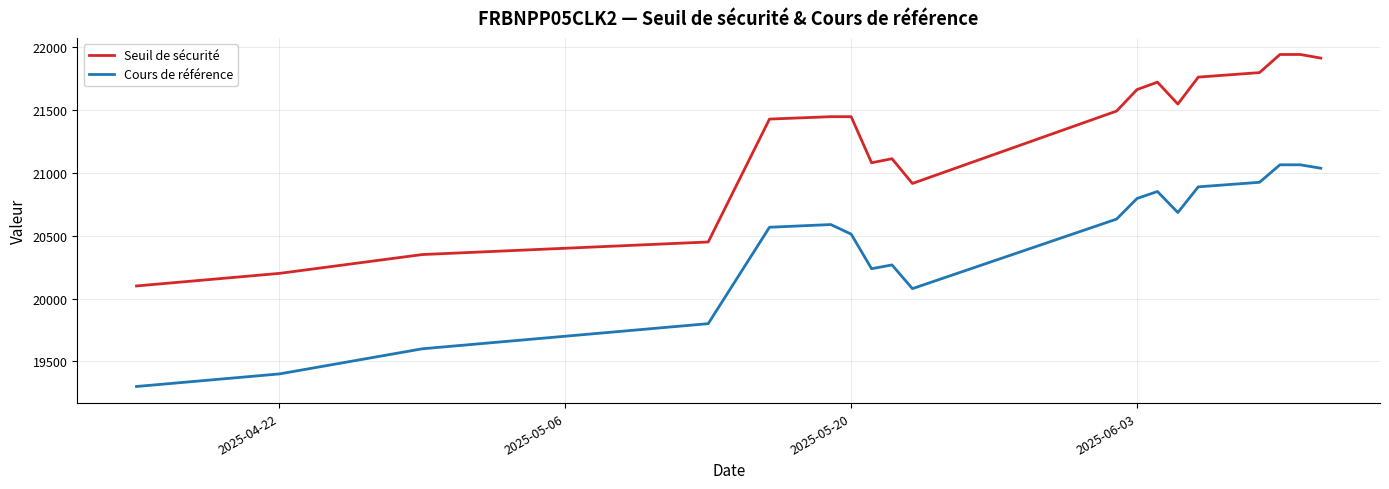

Is this an area chart (filled region under the line)?

No